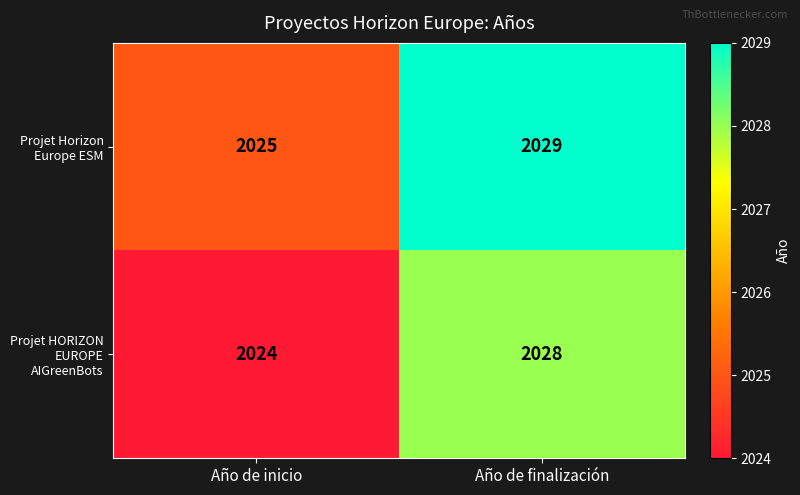

Which series has the largest total across all categories?

Projet Horizon Europe ESM